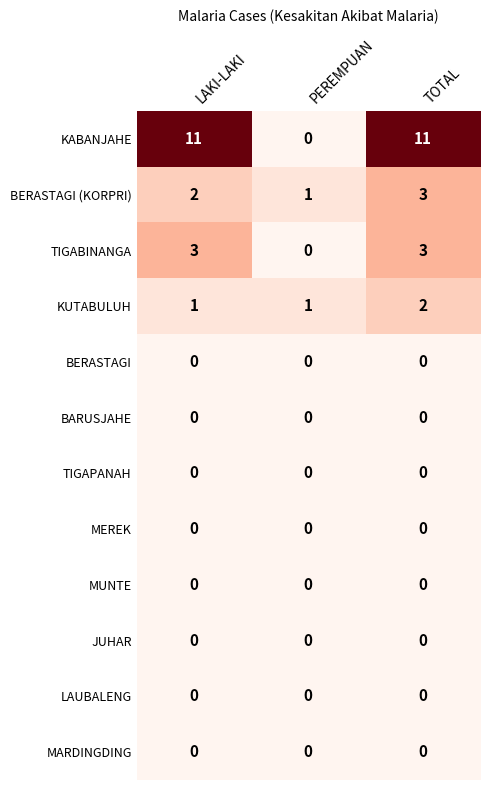

Count the KABANJAHE values in the range 0 to 11.

3